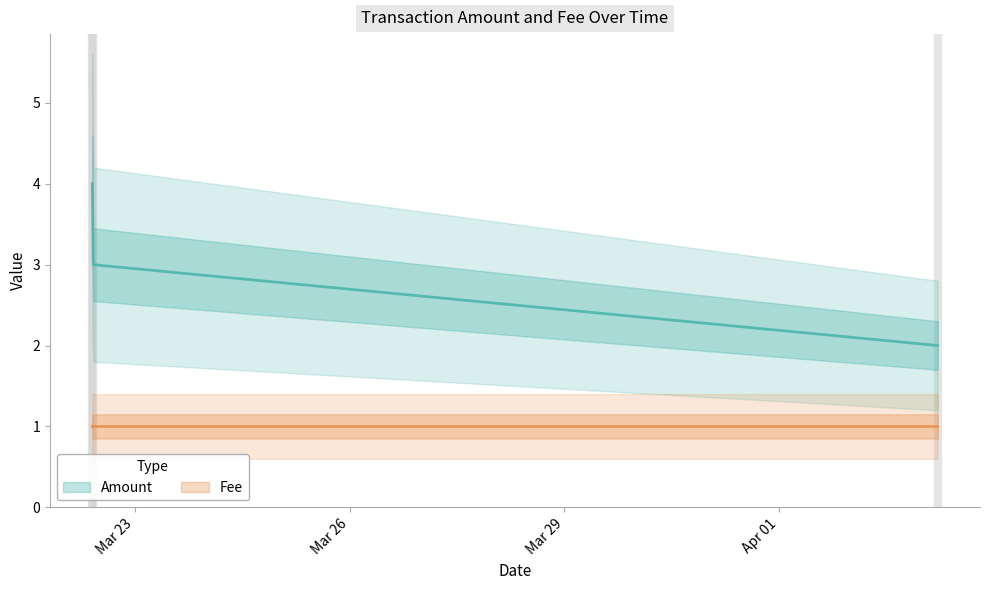

Rank the series by their average value, from highest to lowest.

Amount, Fee